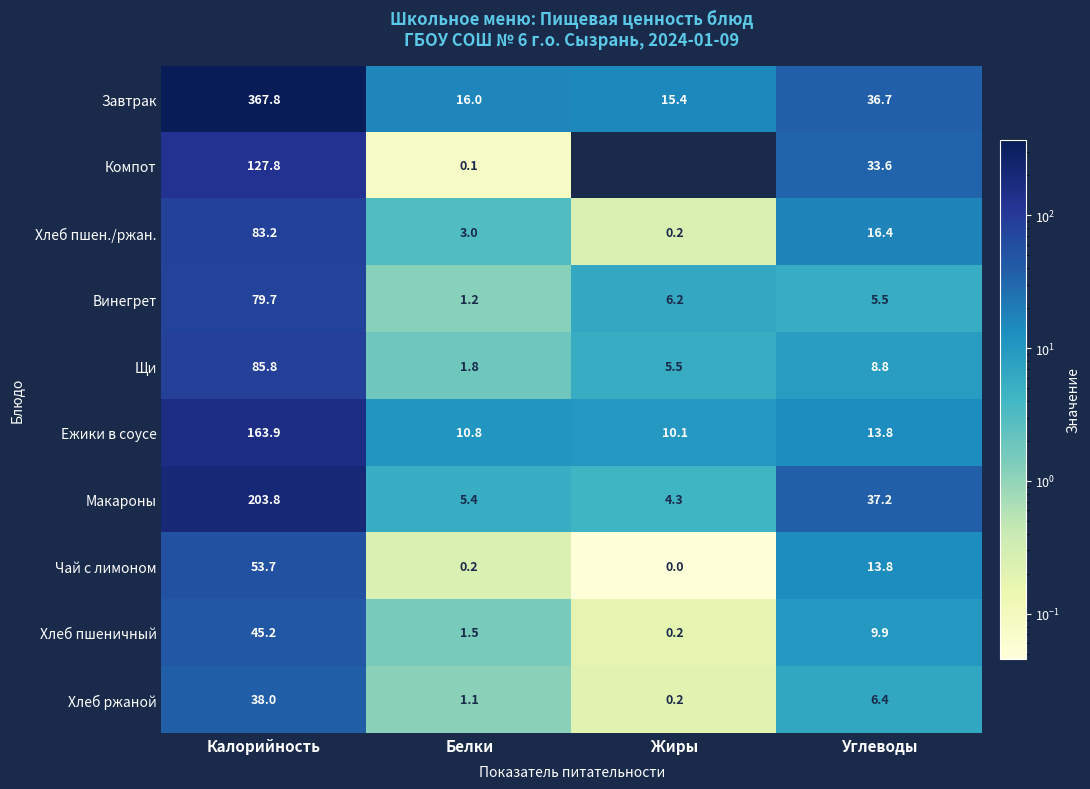

At which category is the sum across all series the highest?

Калорийность